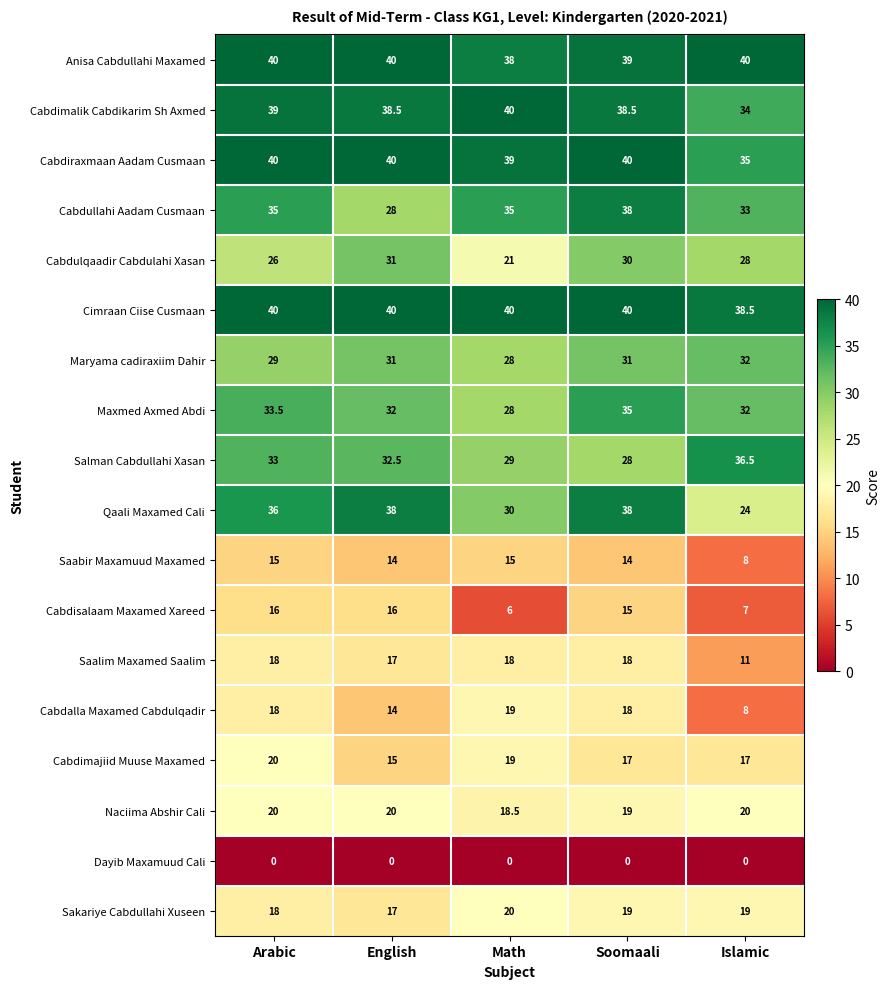

At how many categories does at least one series exceed 31?

5